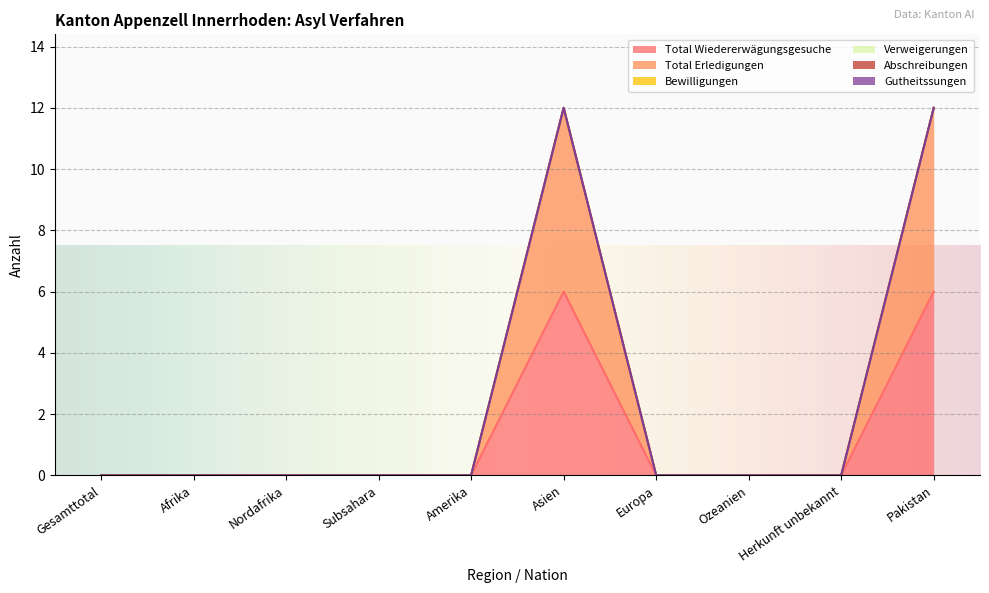

True or false: Gutheitssungen and Total Erledigungen intersect in this chart.

False